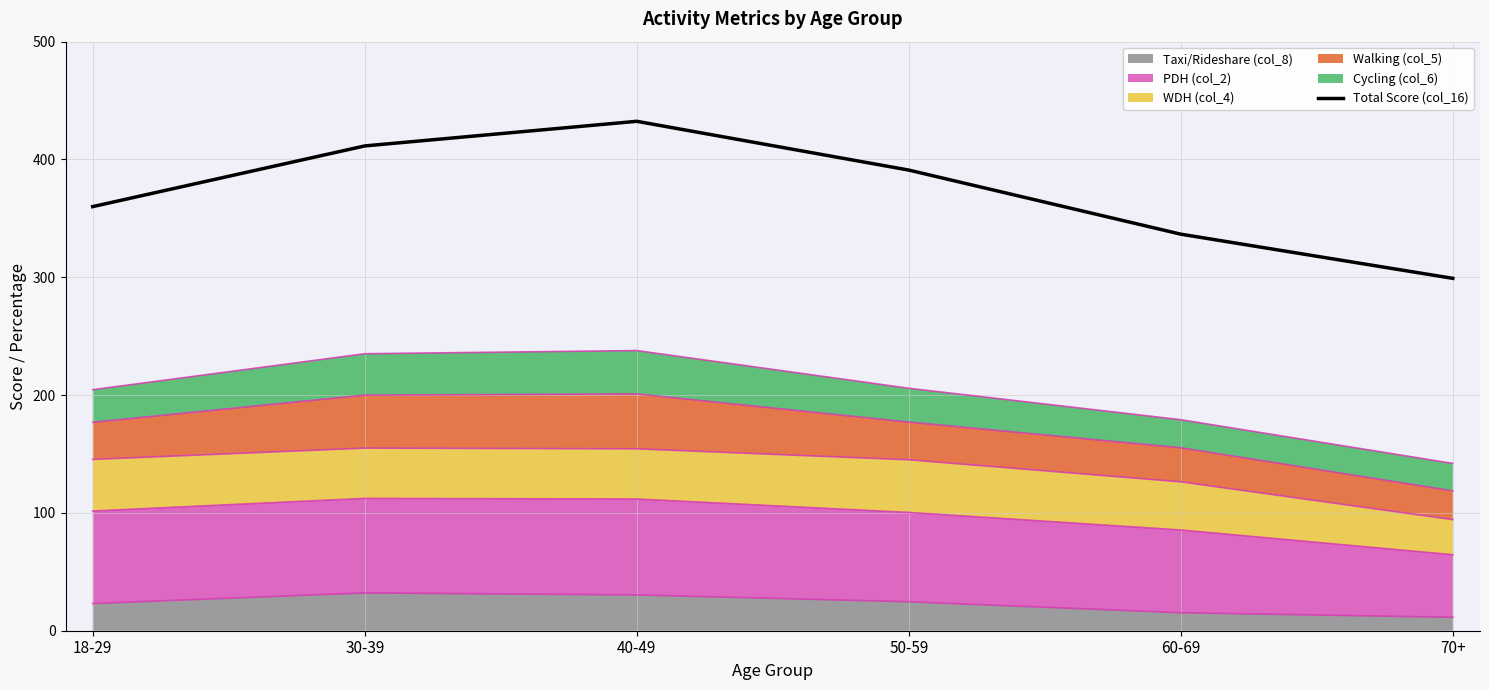

What is the label of the 5th point from the left?

60-69